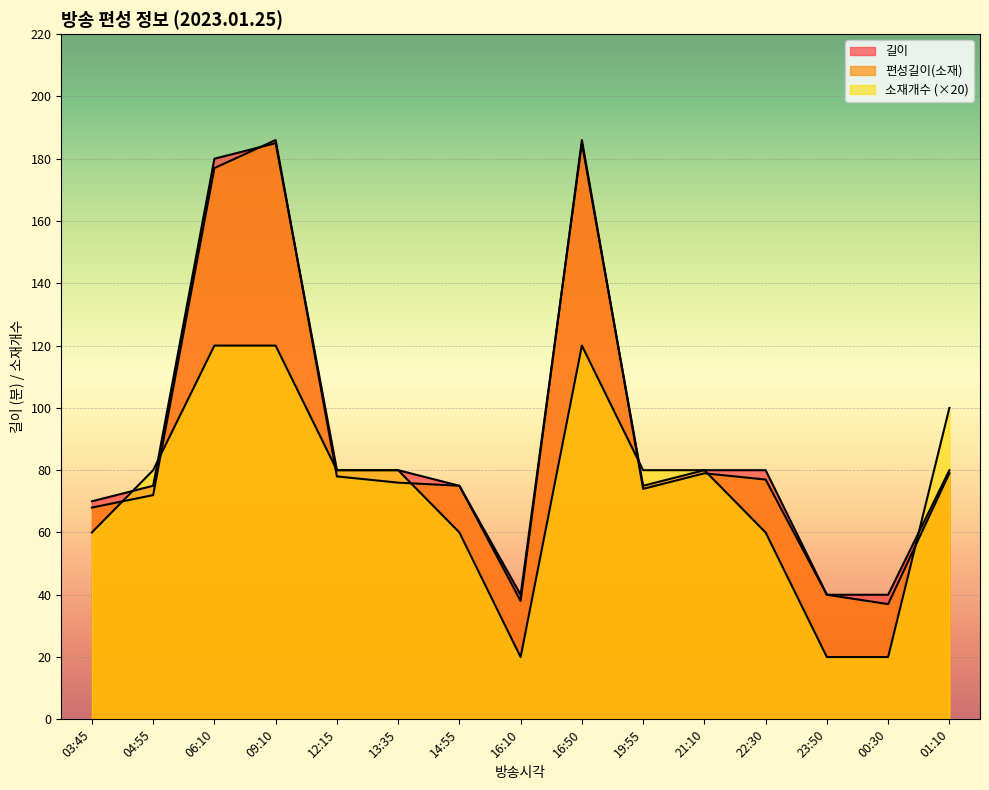

What is the difference between the second highest and second lowest values in the 소재개수 series?

100